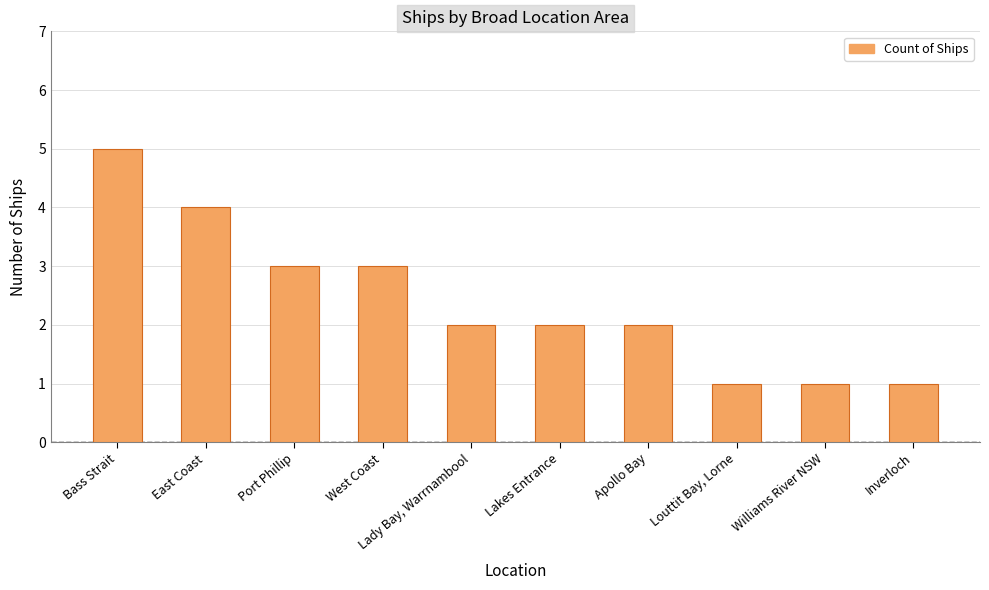

Which label corresponds to the largest value in the chart?

Bass Strait